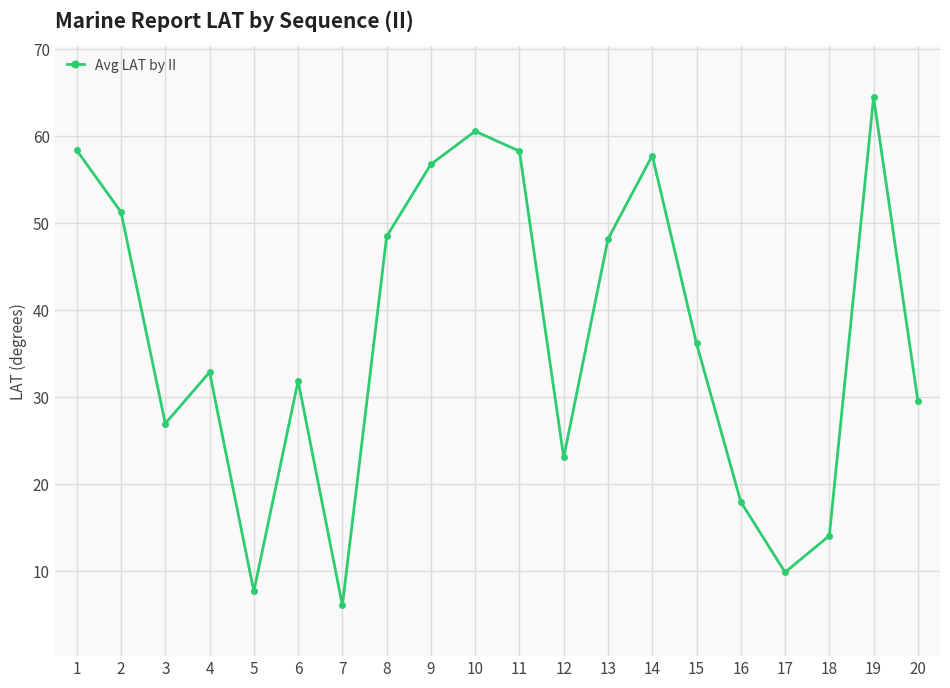

What is the sum of all values?

740.9